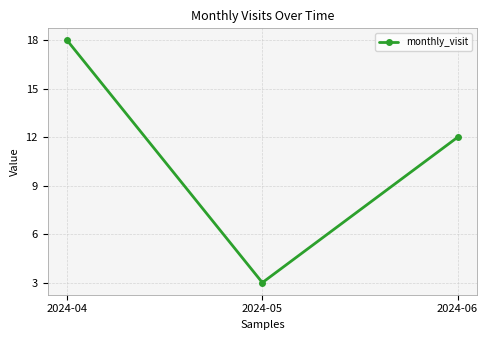

Reading right to left, list all the values displayed in this chart.

2024-06=12	2024-05=3	2024-04=18